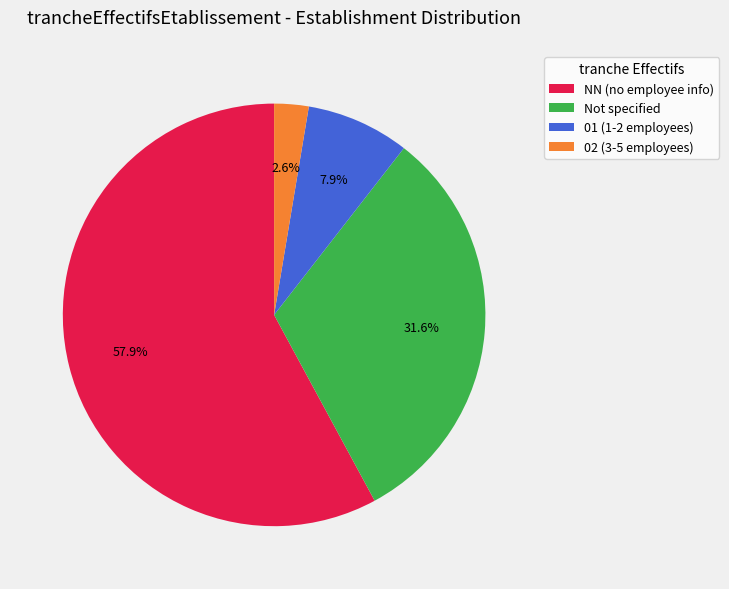

Which category accounts for the majority?

NN (no employee info)